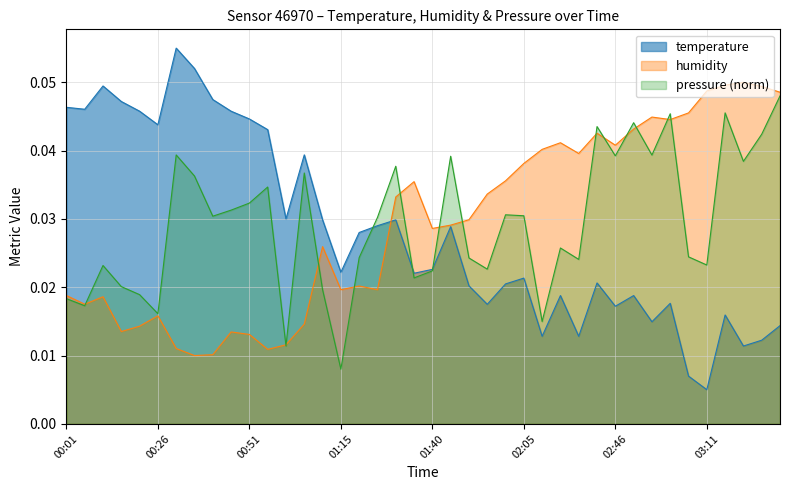

Does the chart display data point markers on the line(s)?

No